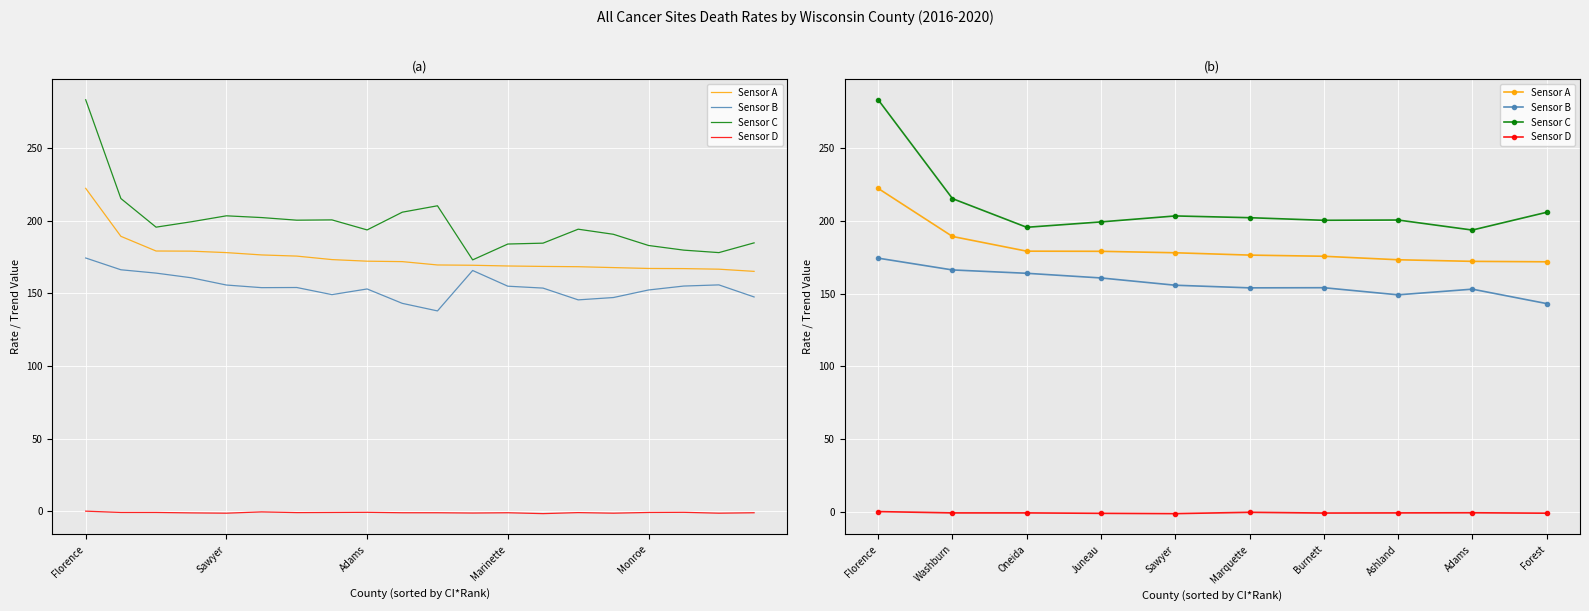

The Upper CI (Rate) series shows 304.5 at Forest. True or false?

False